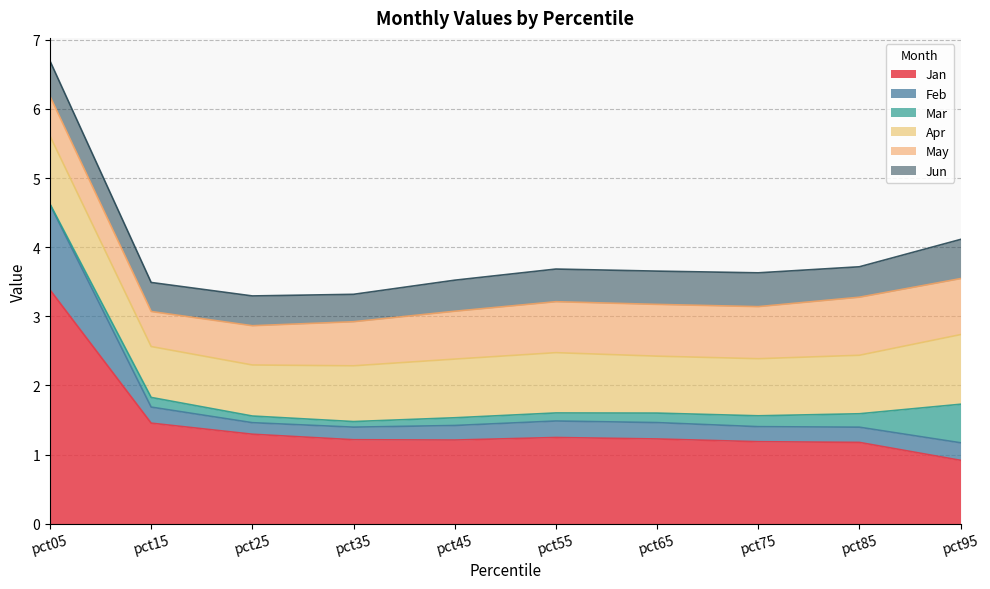

Reading left to right, transcribe all the data shown in this chart.

Jan: 3.4	1.5	1.3	1.2	1.2	1.2	1.2	1.2	1.2	0.9
Feb: 1.2	0.2	0.2	0.2	0.2	0.2	0.2	0.2	0.2	0.3
Mar: 0.0	0.1	0.1	0.1	0.1	0.1	0.1	0.2	0.2	0.6
Apr: 1.0	0.7	0.7	0.8	0.8	0.9	0.8	0.8	0.8	1.0
May: 0.6	0.5	0.6	0.6	0.7	0.7	0.7	0.8	0.8	0.8
Jun: 0.5	0.4	0.4	0.4	0.4	0.5	0.5	0.5	0.4	0.6